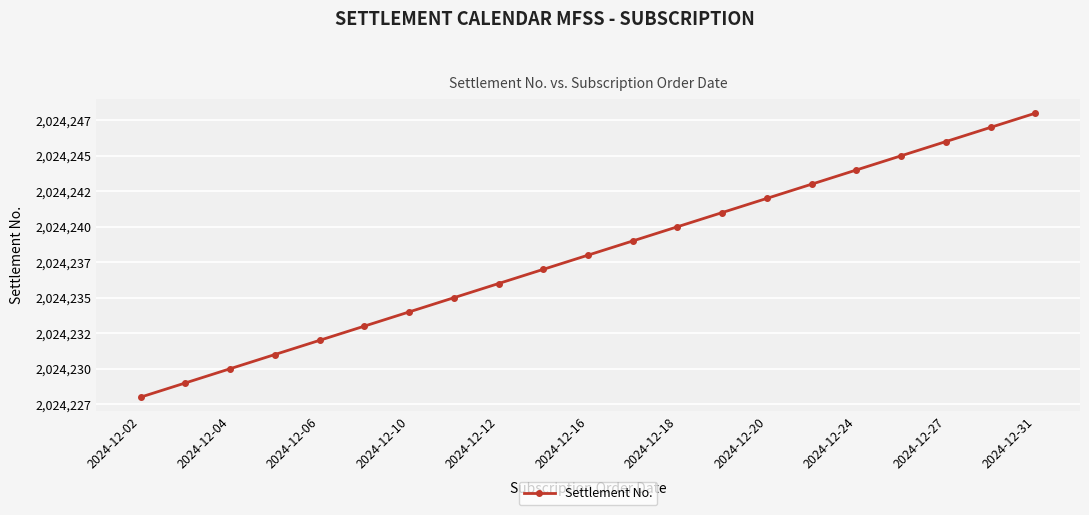

Does the chart have visible grid lines?

Yes